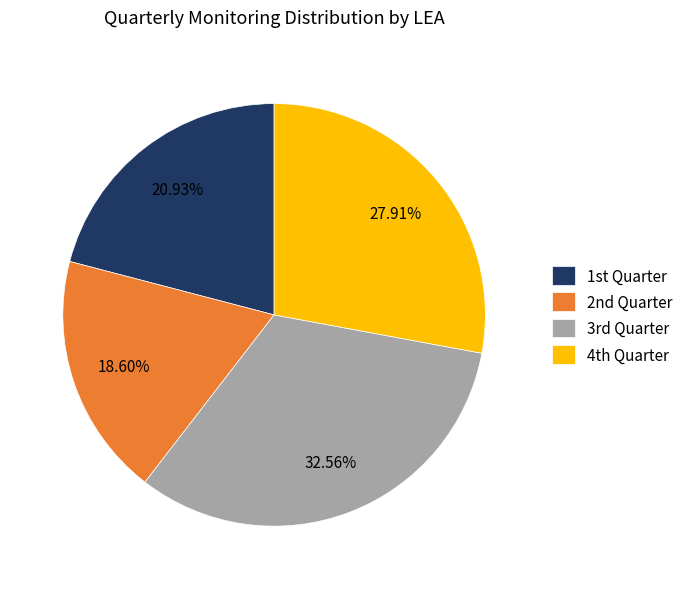

What is the largest slice in the pie chart?

3rd Quarter